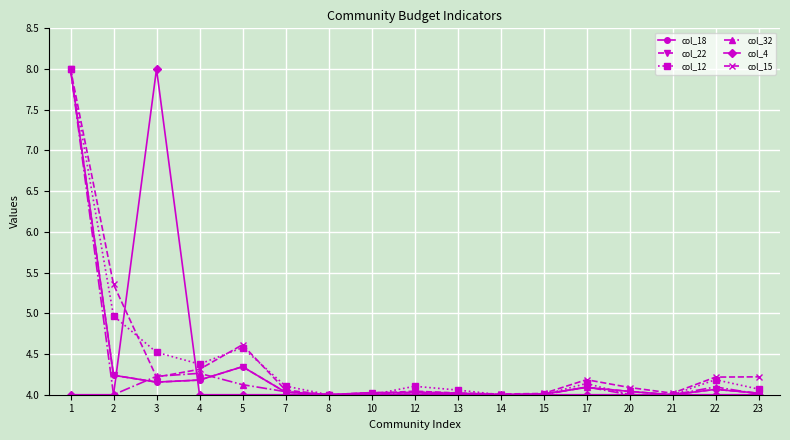

Which series changed the most between 1 and 7?

col_18